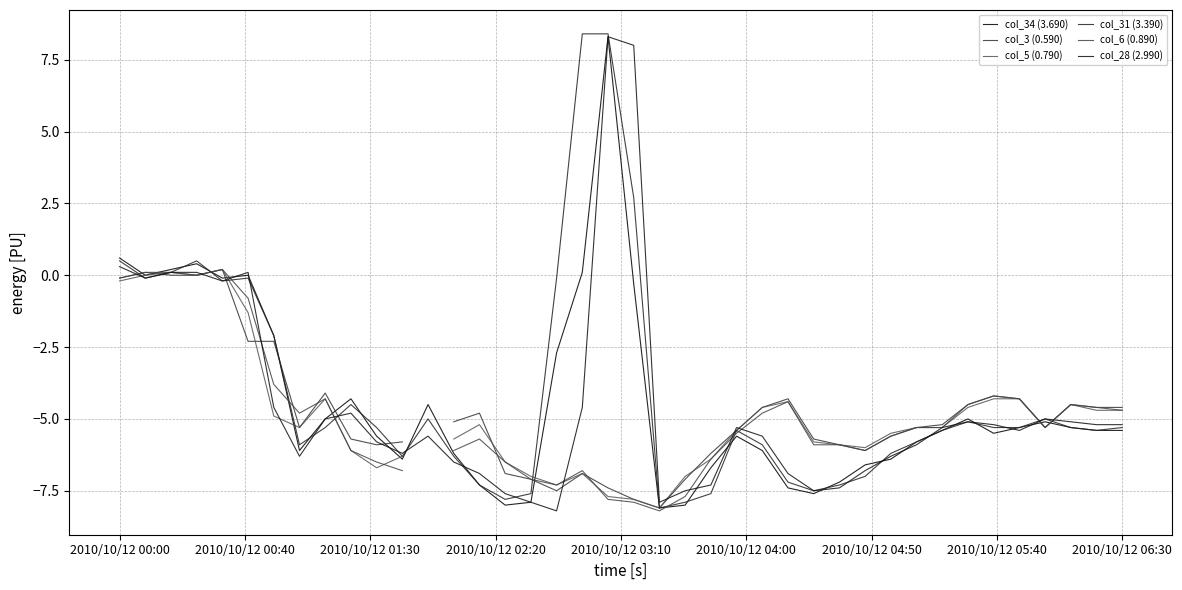

True or false: col_3 (0.590) has a value of -5.1 at 13.

True